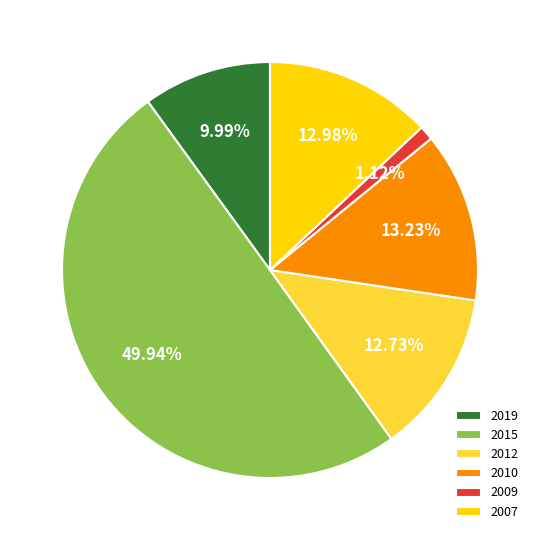

Count the number of slices in the pie.

6